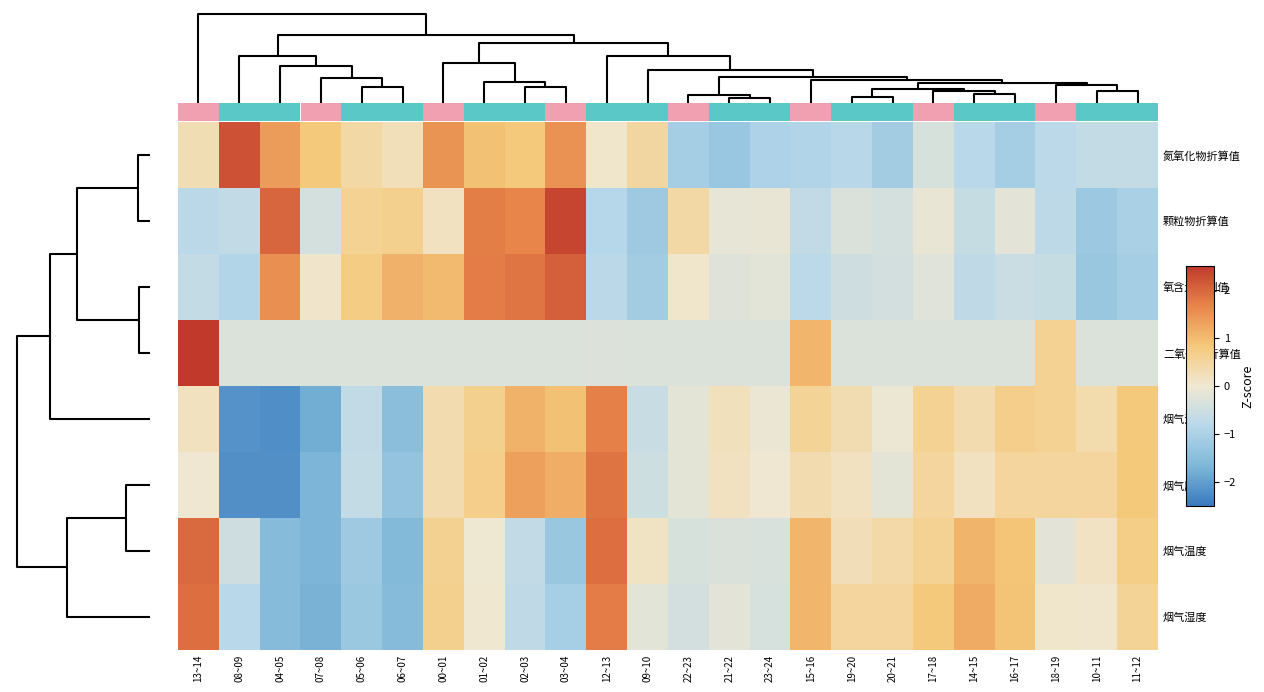

Reading right to left, transcribe all the data shown in this chart.

氮氧化物折算值: 11~12=-0.7	10~11=-0.7	18~19=-0.8	16~17=-1.1	14~15=-0.8	17~18=-0.4	20~21=-1.1	19~20=-0.8	15~16=-0.9	23~24=-1.0	21~22=-1.3	22~23=-1.1	09~10=0.5	12~13=0.1	03~04=1.5	02~03=0.8	01~02=0.9	00~01=1.5	06~07=0.2	05~06=0.4	07~08=0.8	04~05=1.4	08~09=2.2	13~14=0.3
颗粒物折算值: 11~12=-1.0	10~11=-1.2	18~19=-0.8	16~17=-0.2	14~15=-0.6	17~18=-0.1	20~21=-0.4	19~20=-0.3	15~16=-0.7	23~24=-0.1	21~22=-0.1	22~23=0.4	09~10=-1.2	12~13=-0.9	03~04=2.4	02~03=1.7	01~02=1.7	00~01=0.2	06~07=0.6	05~06=0.6	07~08=-0.4	04~05=2.0	08~09=-0.7	13~14=-0.8
氧含量监测值: 11~12=-1.1	10~11=-1.3	18~19=-0.6	16~17=-0.6	14~15=-0.7	17~18=-0.2	20~21=-0.4	19~20=-0.5	15~16=-0.8	23~24=-0.2	21~22=-0.3	22~23=0.1	09~10=-1.1	12~13=-0.8	03~04=2.1	02~03=1.8	01~02=1.7	00~01=1.0	06~07=1.1	05~06=0.7	07~08=0.1	04~05=1.5	08~09=-0.9	13~14=-0.7
二氧化硫折算值: 11~12=-0.3	10~11=-0.3	18~19=0.6	16~17=-0.3	14~15=-0.3	17~18=-0.3	20~21=-0.3	19~20=-0.3	15~16=1.1	23~24=-0.3	21~22=-0.3	22~23=-0.3	09~10=-0.3	12~13=-0.3	03~04=-0.3	02~03=-0.3	01~02=-0.3	00~01=-0.3	06~07=-0.3	05~06=-0.3	07~08=-0.3	04~05=-0.3	08~09=-0.3	13~14=4.5
烟气流速: 11~12=0.8	10~11=0.3	18~19=0.6	16~17=0.7	14~15=0.3	17~18=0.6	20~21=-0.0	19~20=0.3	15~16=0.6	23~24=-0.1	21~22=0.2	22~23=-0.2	09~10=-0.6	12~13=1.7	03~04=0.9	02~03=1.1	01~02=0.6	00~01=0.3	06~07=-1.5	05~06=-0.7	07~08=-1.8	04~05=-2.2	08~09=-2.2	13~14=0.2
烟气压力: 11~12=0.8	10~11=0.5	18~19=0.5	16~17=0.5	14~15=0.2	17~18=0.5	20~21=-0.2	19~20=0.2	15~16=0.3	23~24=-0.0	21~22=0.2	22~23=-0.2	09~10=-0.5	12~13=1.8	03~04=1.2	02~03=1.3	01~02=0.7	00~01=0.3	06~07=-1.4	05~06=-0.7	07~08=-1.7	04~05=-2.2	08~09=-2.2	13~14=-0.0
烟气温度: 11~12=0.7	10~11=0.2	18~19=-0.2	16~17=0.9	14~15=1.1	17~18=0.6	20~21=0.4	19~20=0.3	15~16=1.1	23~24=-0.3	21~22=-0.3	22~23=-0.4	09~10=0.1	12~13=1.9	03~04=-1.3	02~03=-0.7	01~02=-0.0	00~01=0.6	06~07=-1.6	05~06=-1.2	07~08=-1.7	04~05=-1.6	08~09=-0.5	13~14=2.0
烟气湿度: 11~12=0.6	10~11=0.0	18~19=0.0	16~17=0.9	14~15=1.2	17~18=0.8	20~21=0.5	19~20=0.5	15~16=1.1	23~24=-0.4	21~22=-0.2	22~23=-0.4	09~10=-0.2	12~13=1.7	03~04=-1.1	02~03=-0.7	01~02=0.0	00~01=0.6	06~07=-1.6	05~06=-1.2	07~08=-1.7	04~05=-1.6	08~09=-0.8	13~14=1.9